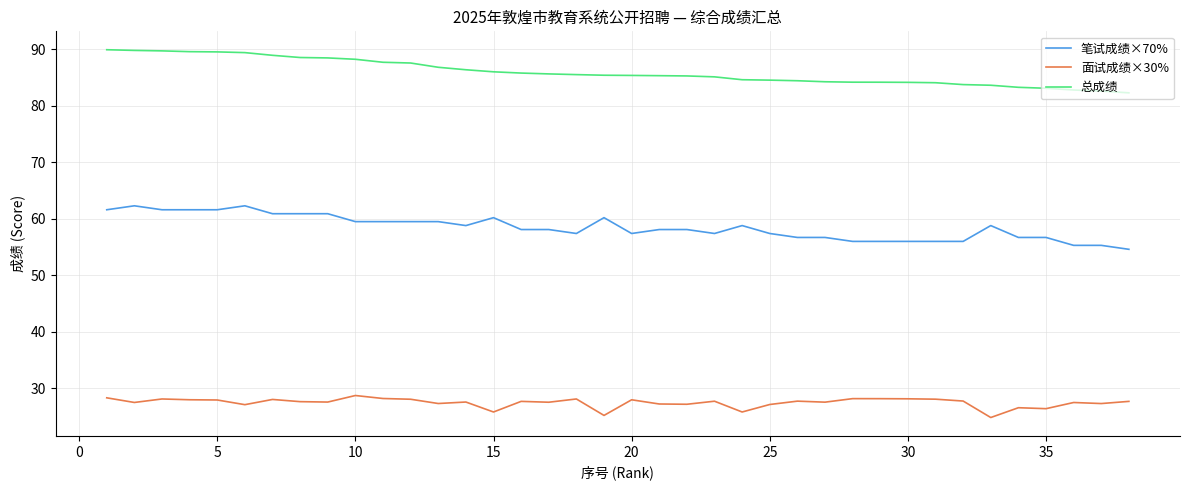

Which series has the largest total across all categories?

总成绩